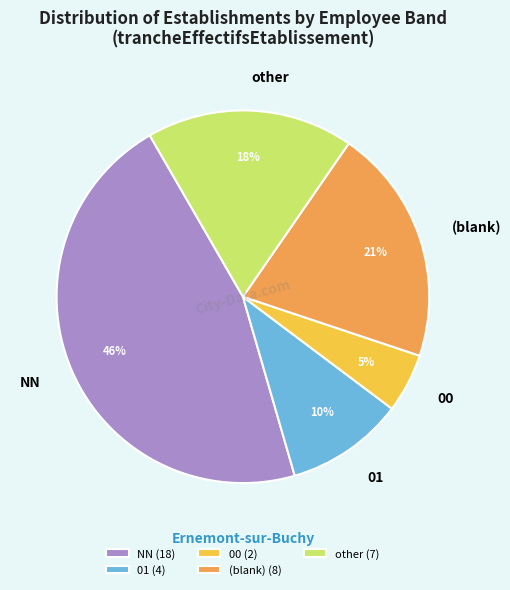

Count the number of slices in the pie.

5